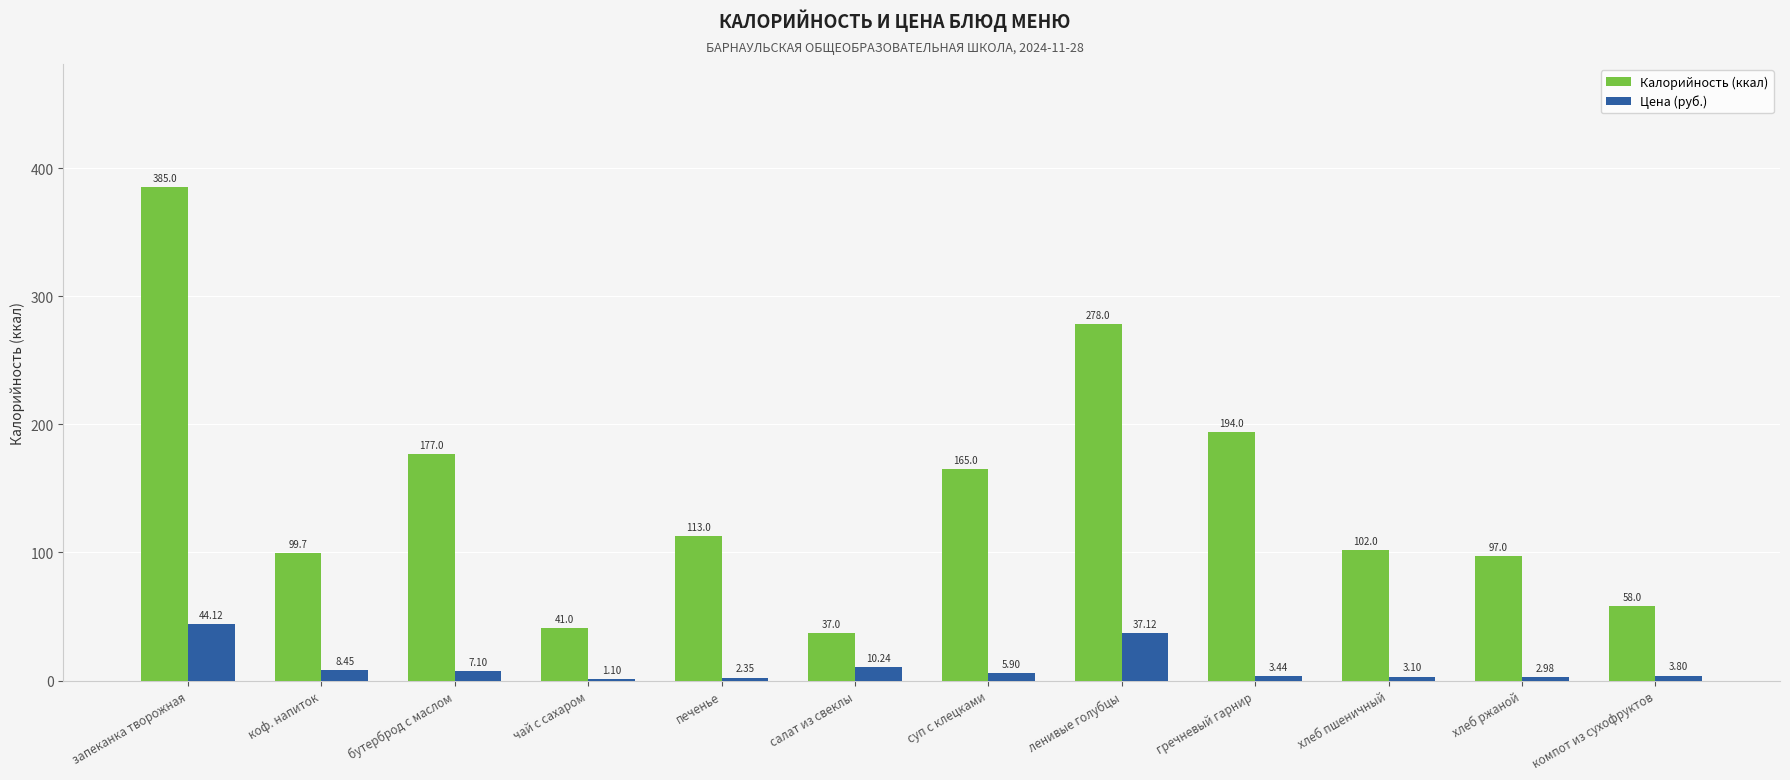

Which series has the largest total across all categories?

Калорийность (ккал)